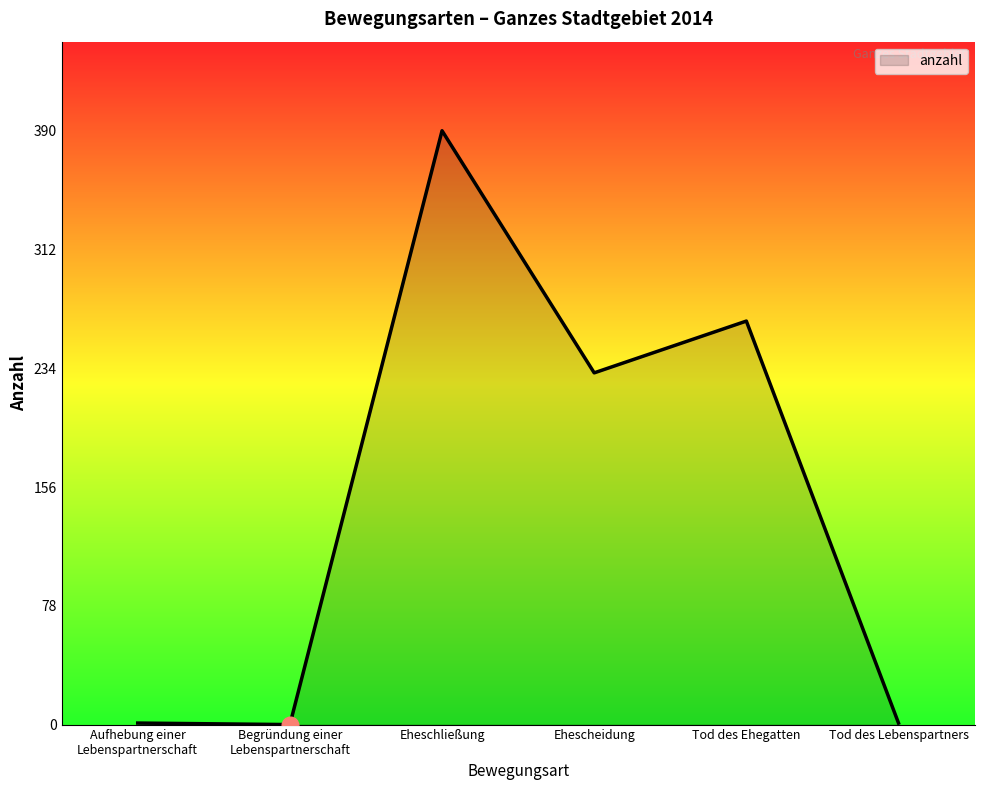

What is the greatest value displayed?

390